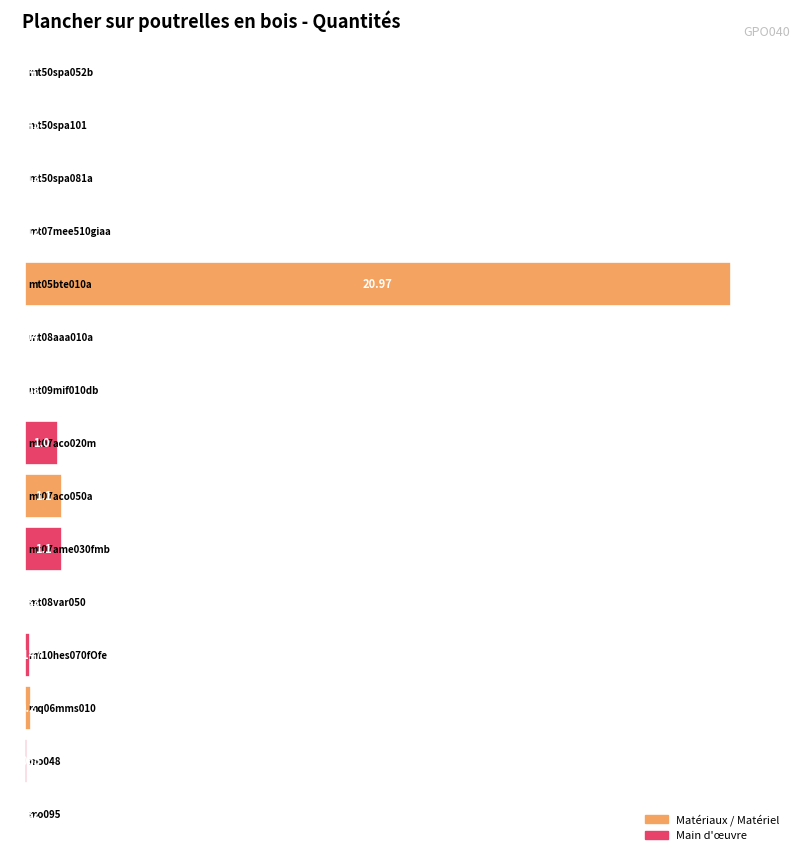

The value at mo113 is 0.2. True or false?

False